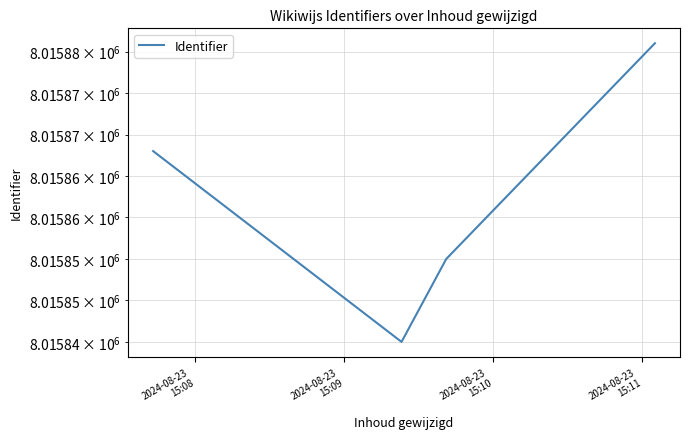

Which category has the highest value across all series?

2024-08-23
15:11